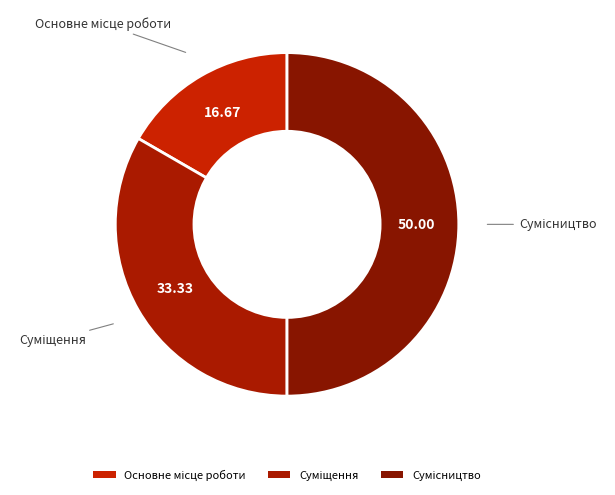

True or false: Сумісництво accounts for 40% of the total.

False